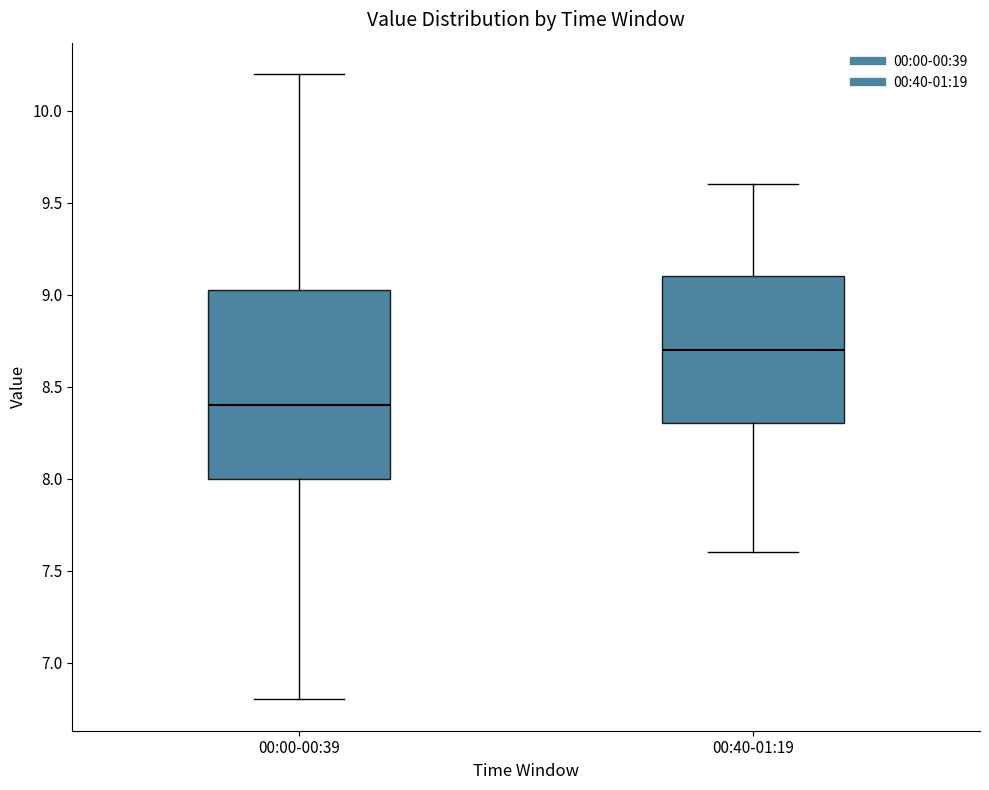

Which box has the lowest median line?

00:00-00:39